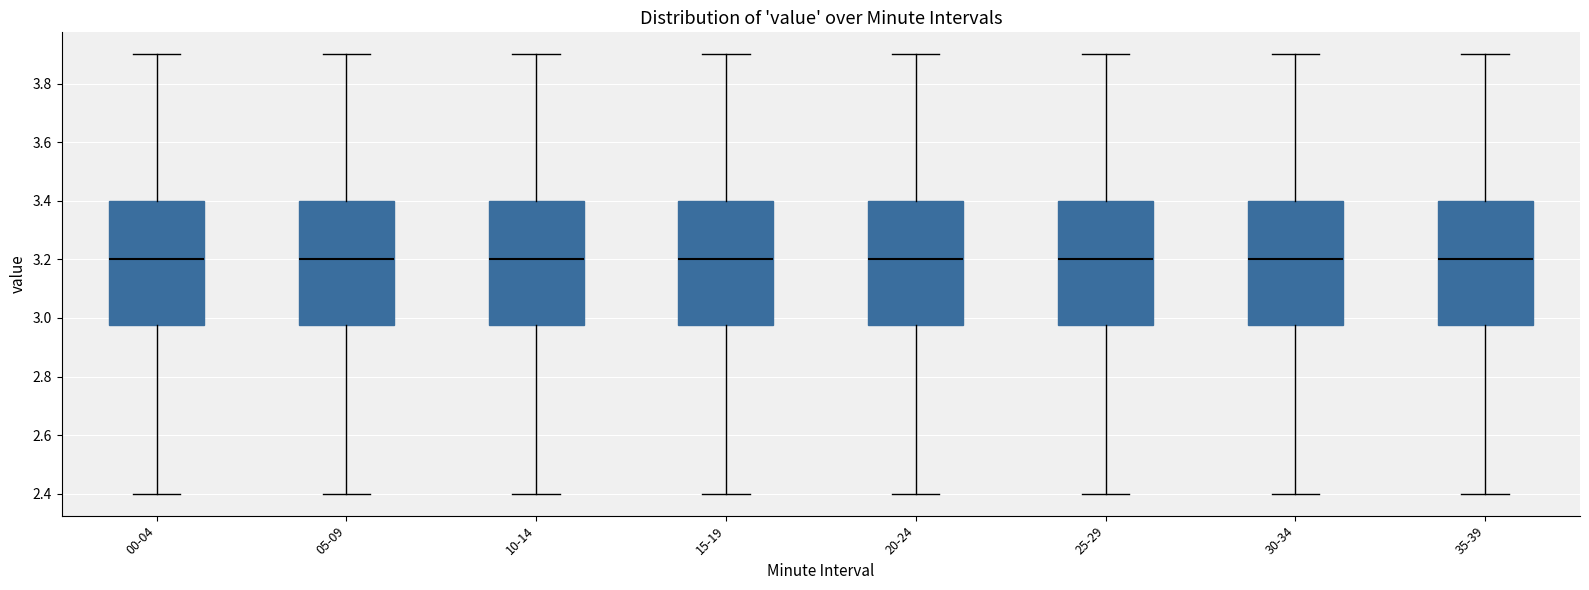

Reading left to right, transcribe this box plot: for each box, give where its median line is, the range the box spans, and where its two whiskers end, as read against the y-axis. The values are not printed on the chart, so give them approximately, as read against the axis.

00-04: median 3.20, box 2.98 to 3.40, whiskers 2.40 to 3.90
05-09: median 3.20, box 2.98 to 3.40, whiskers 2.40 to 3.90
10-14: median 3.20, box 2.98 to 3.40, whiskers 2.40 to 3.90
15-19: median 3.20, box 2.98 to 3.40, whiskers 2.40 to 3.90
20-24: median 3.20, box 2.98 to 3.40, whiskers 2.40 to 3.90
25-29: median 3.20, box 2.98 to 3.40, whiskers 2.40 to 3.90
30-34: median 3.20, box 2.98 to 3.40, whiskers 2.40 to 3.90
35-39: median 3.20, box 2.98 to 3.40, whiskers 2.40 to 3.90